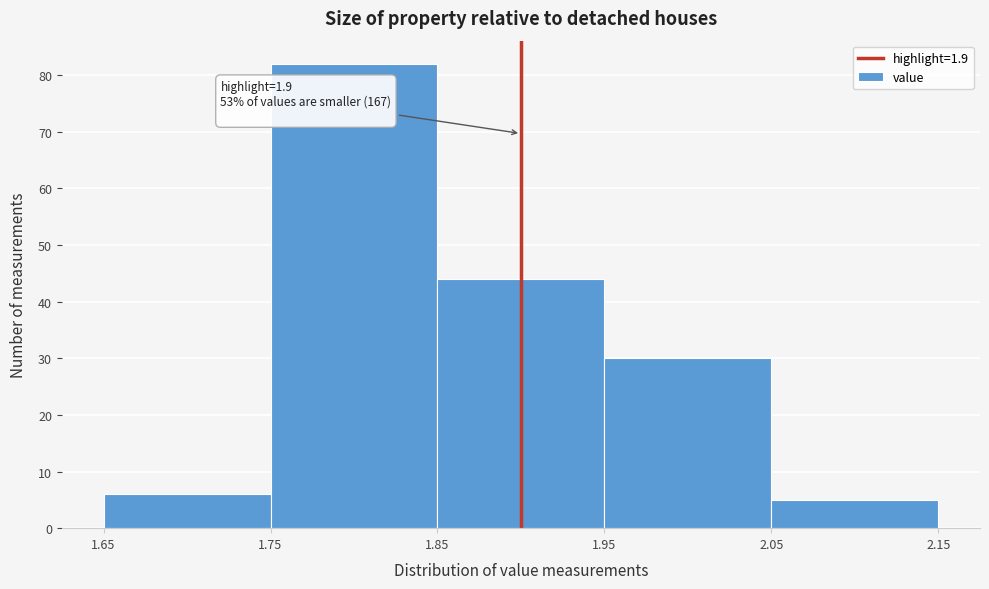

Which range on the x-axis has the tallest bar?

1.75 to 1.85